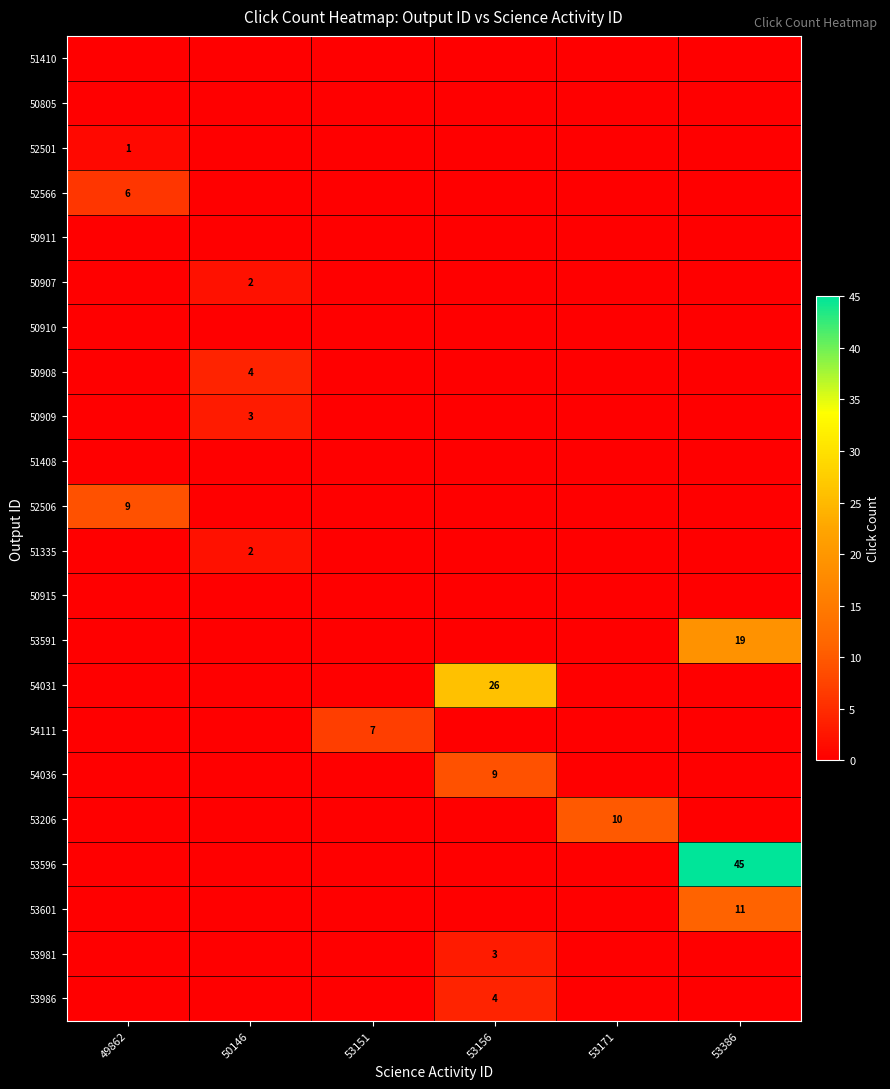

What is the spread (max minus min) of values at 53171?

10